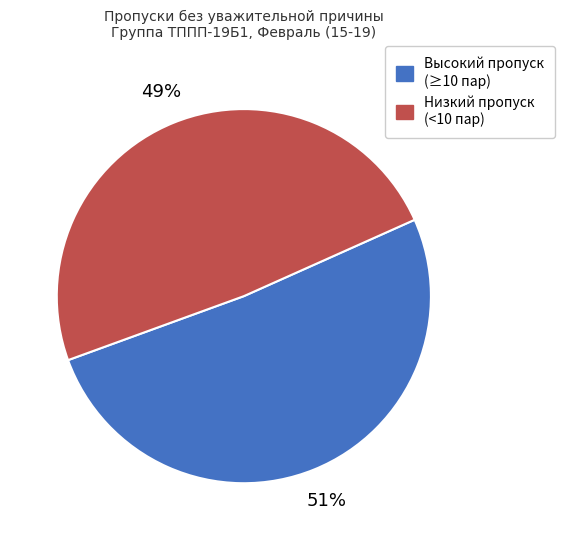

Count the number of slices in the pie.

2